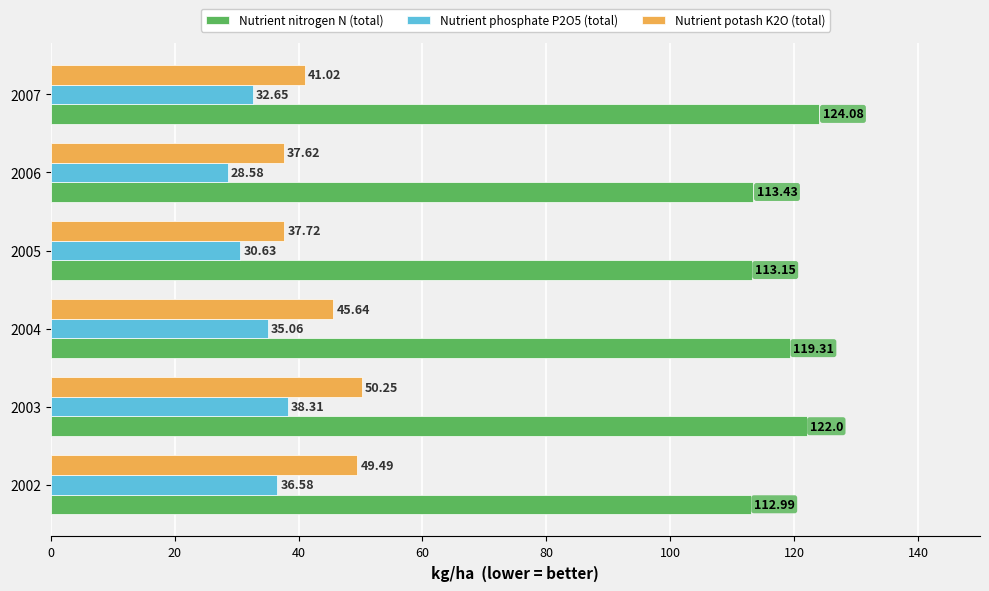

At which category is the sum across all series the highest?

2003